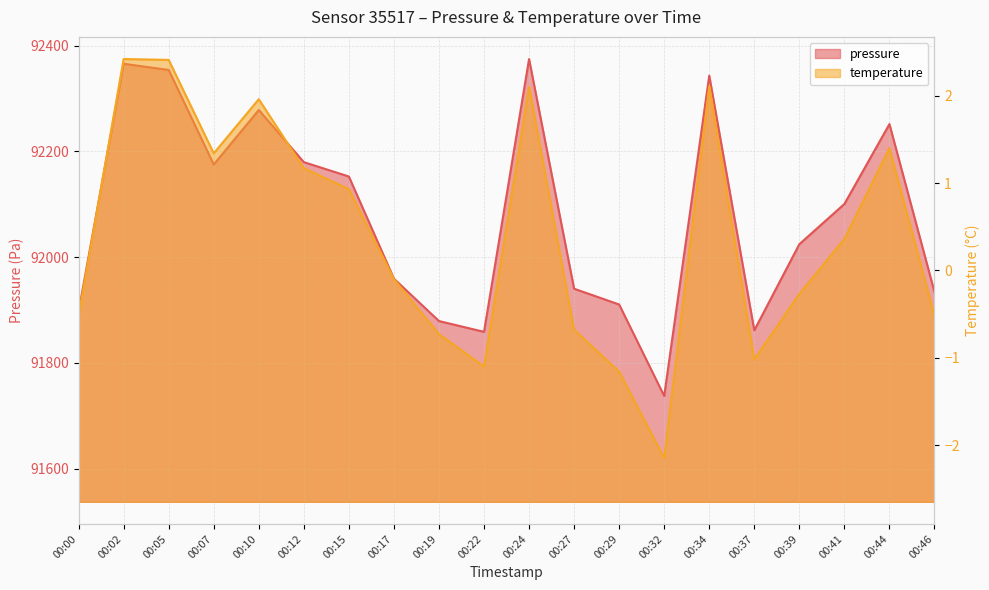

Which label corresponds to the largest value in the chart?

00:24